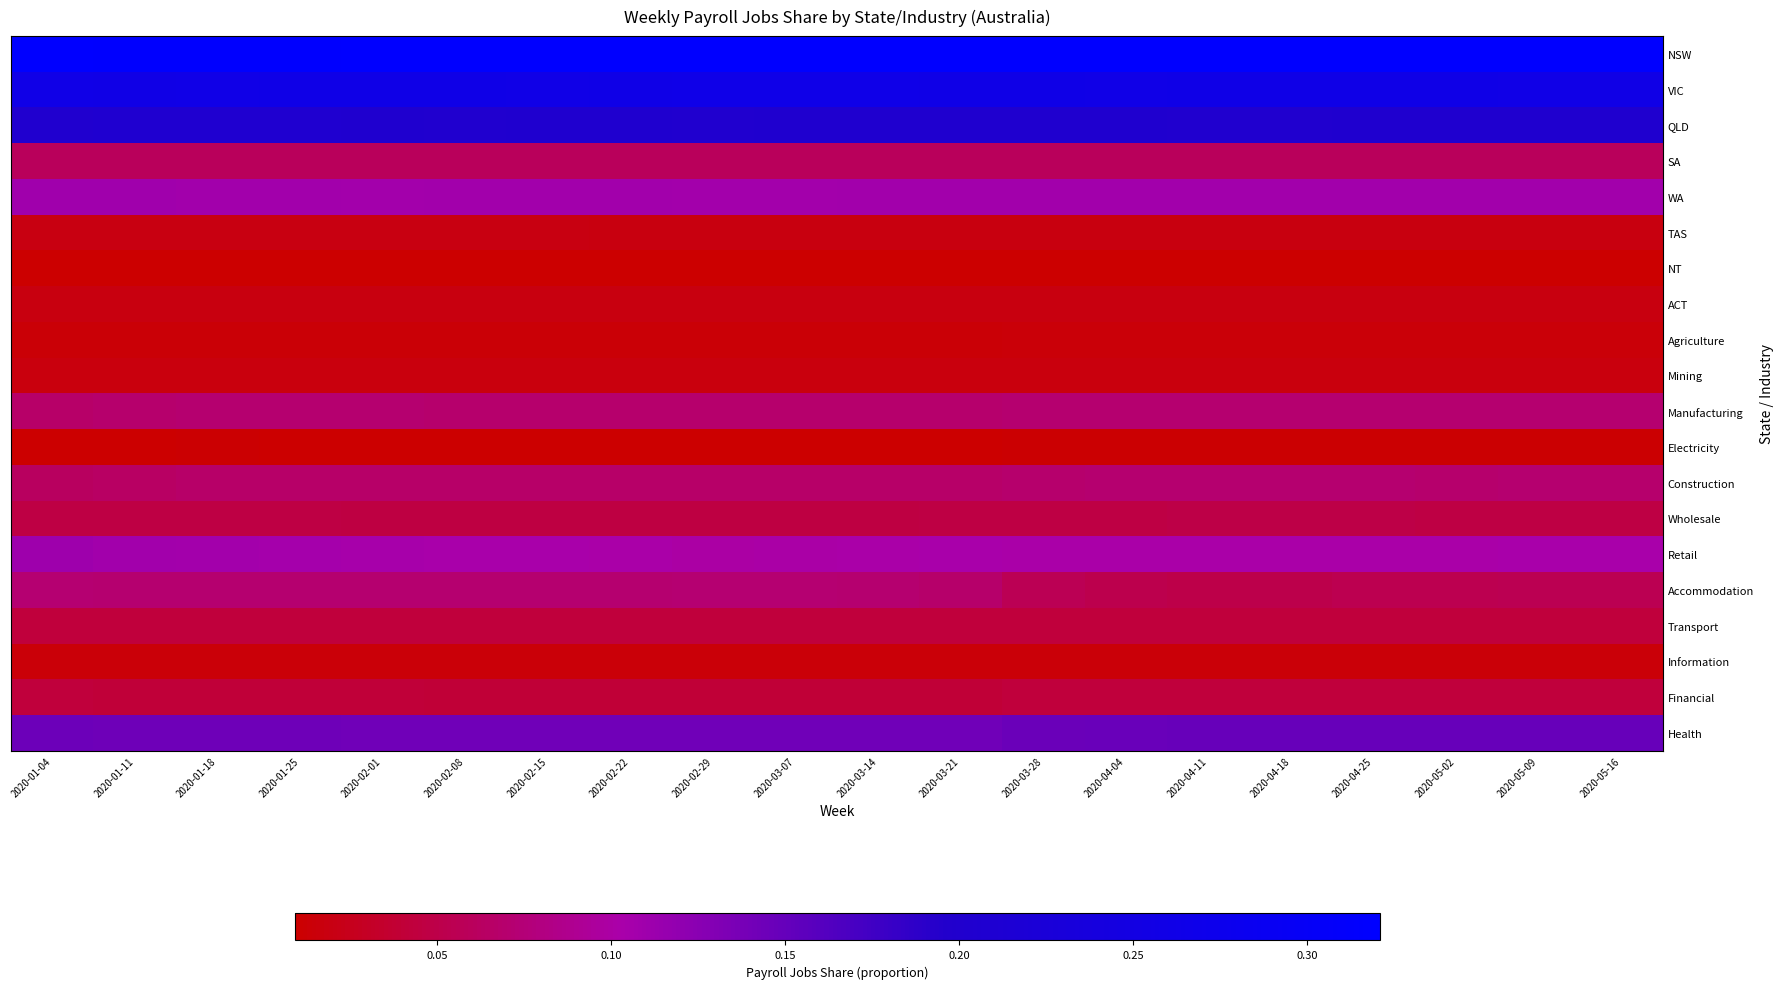

Which category has the lowest value across all series?

2020-01-04